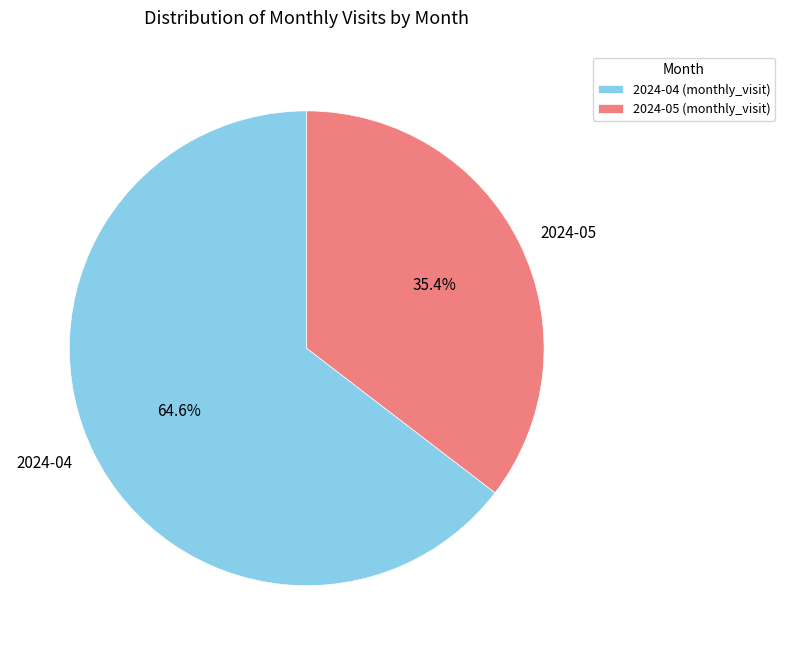

What is the largest slice in the pie chart?

2024-04